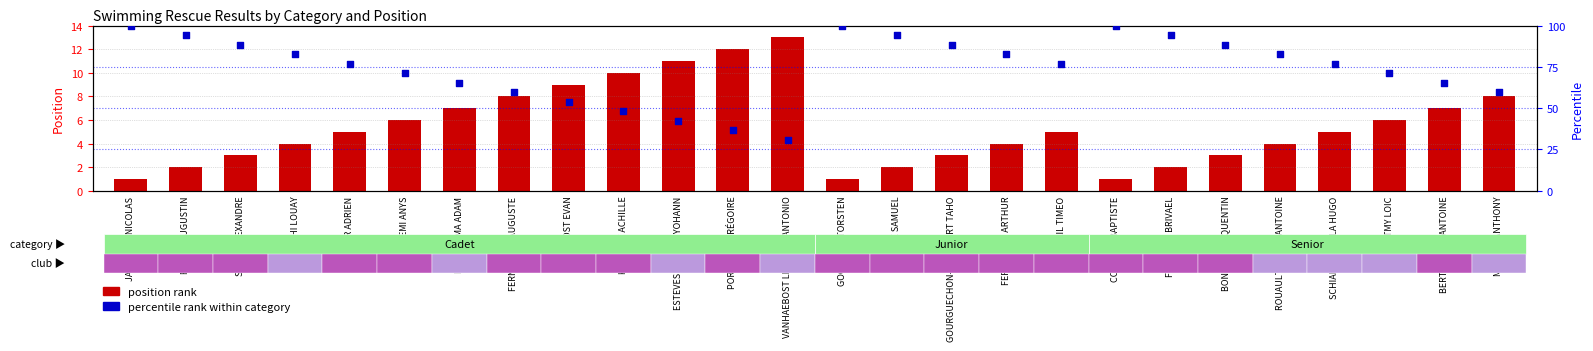

Which series has the largest total across all categories?

percentile rank within category